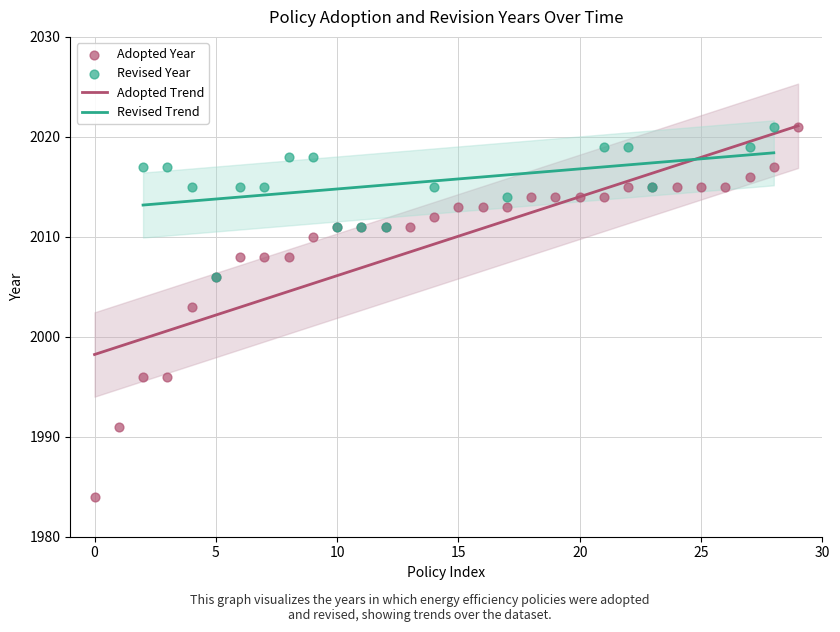

What is the highest value of the Adopted Trend series?

2021.1